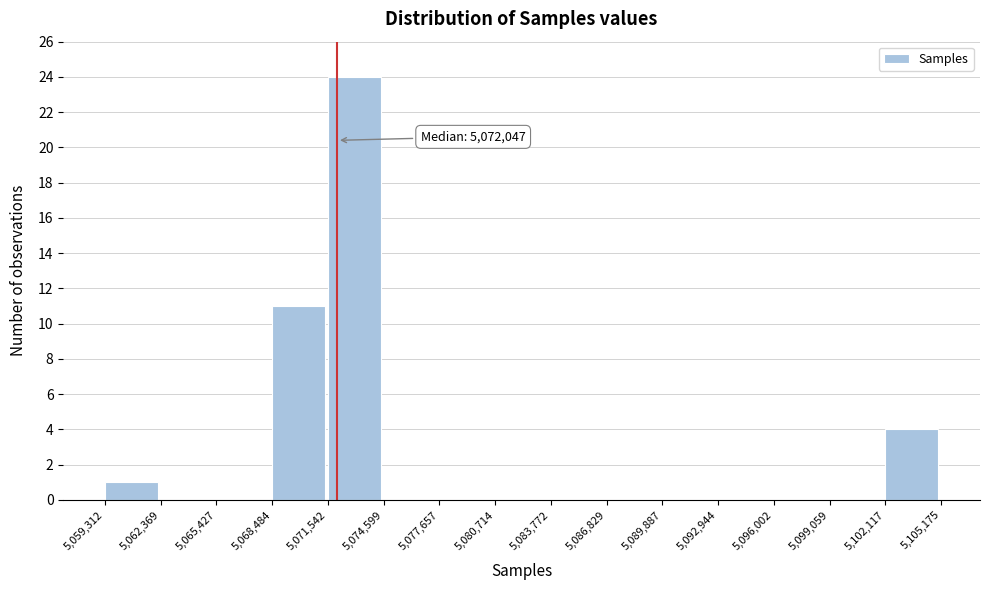

Over which range of the x-axis is the bar tallest?

5,071,542 to 5,074,599